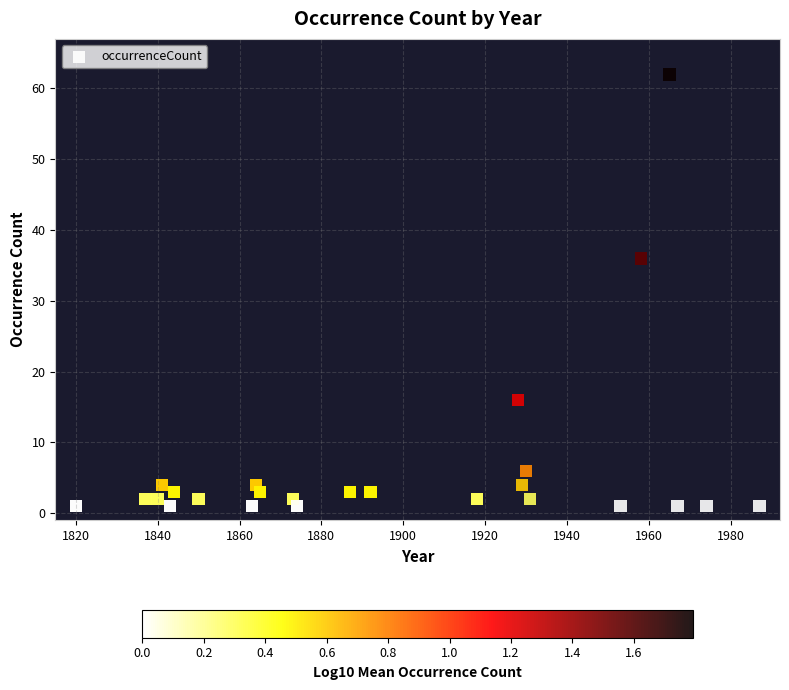

What Y value in the scatter plot is closest to 31?

36